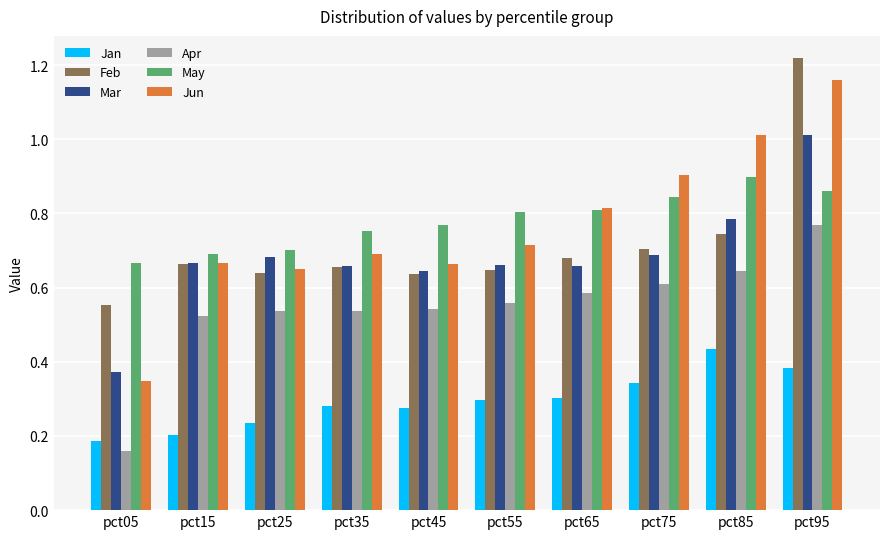

Does the chart contain stacked bars?

No